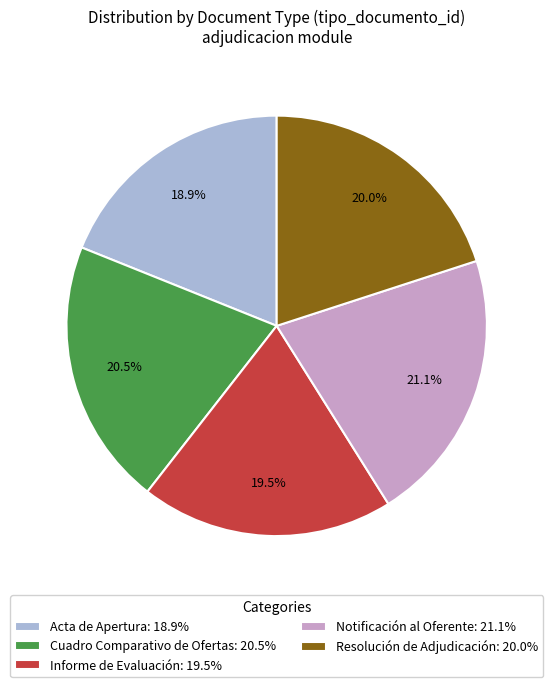

To the nearest percent, what percentage of the pie is Acta de Apertura?

19%